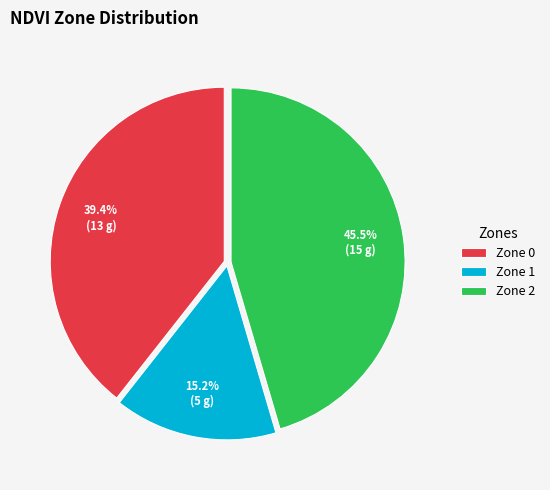

Is it true that Zone 1 is 5% of the pie?

False